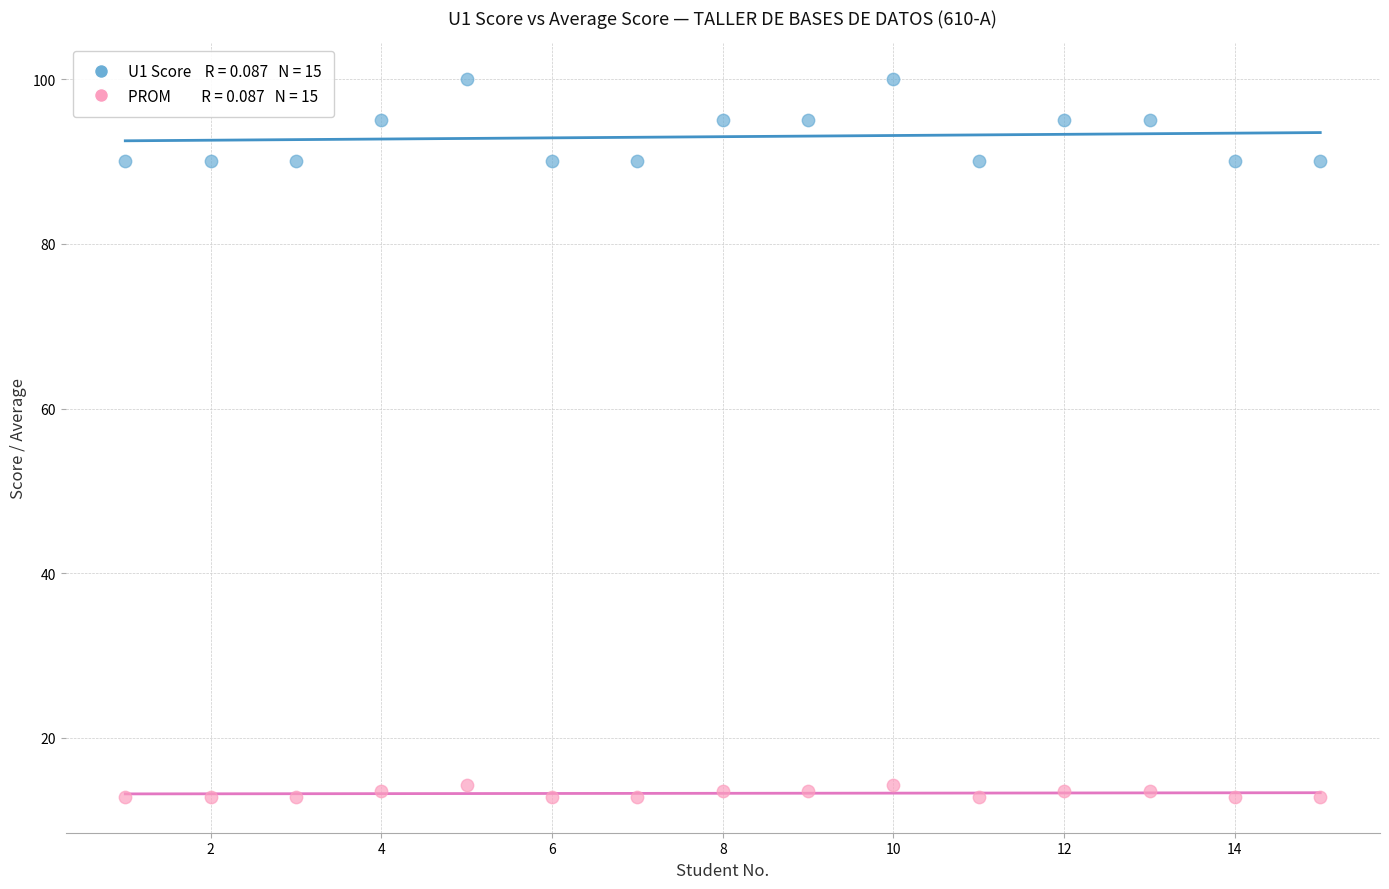

Across all data points, what is the range of Y values (max minus min)?

87.1